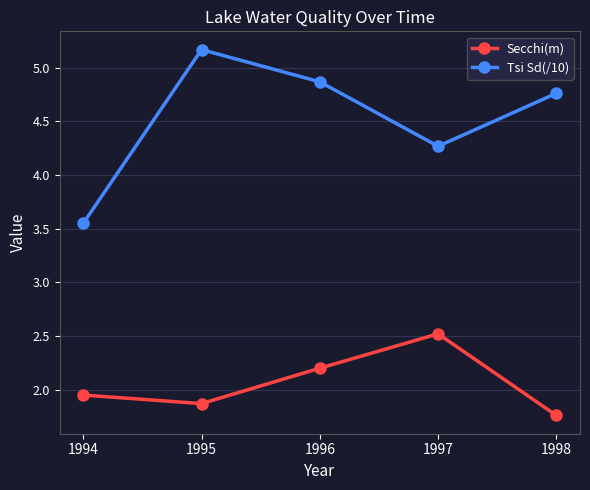

At which label does Tsi Sd(/10) first exceed 4?

1995